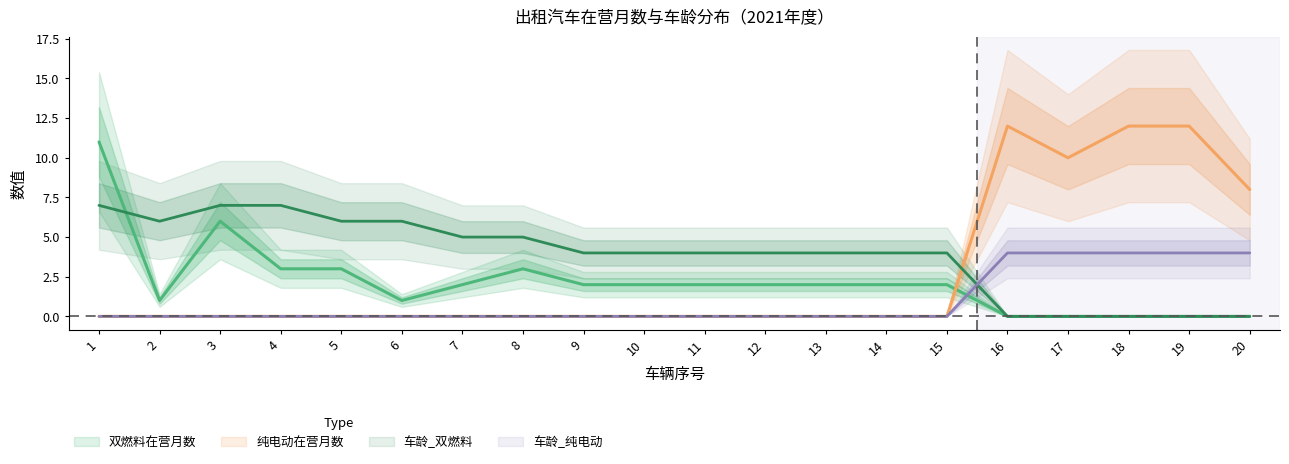

Reading left to right, extract all data points from this chart.

双燃料在营月数: 11	1	6	3	3	1	2	3	2	2	2	2	2	2	2	0	0	0	0	0
纯电动在营月数: 0	0	0	0	0	0	0	0	0	0	0	0	0	0	0	12	10	12	12	8
车龄_双燃料: 7	6	7	7	6	6	5	5	4	4	4	4	4	4	4	0	0	0	0	0
车龄_纯电动: 0	0	0	0	0	0	0	0	0	0	0	0	0	0	0	4	4	4	4	4